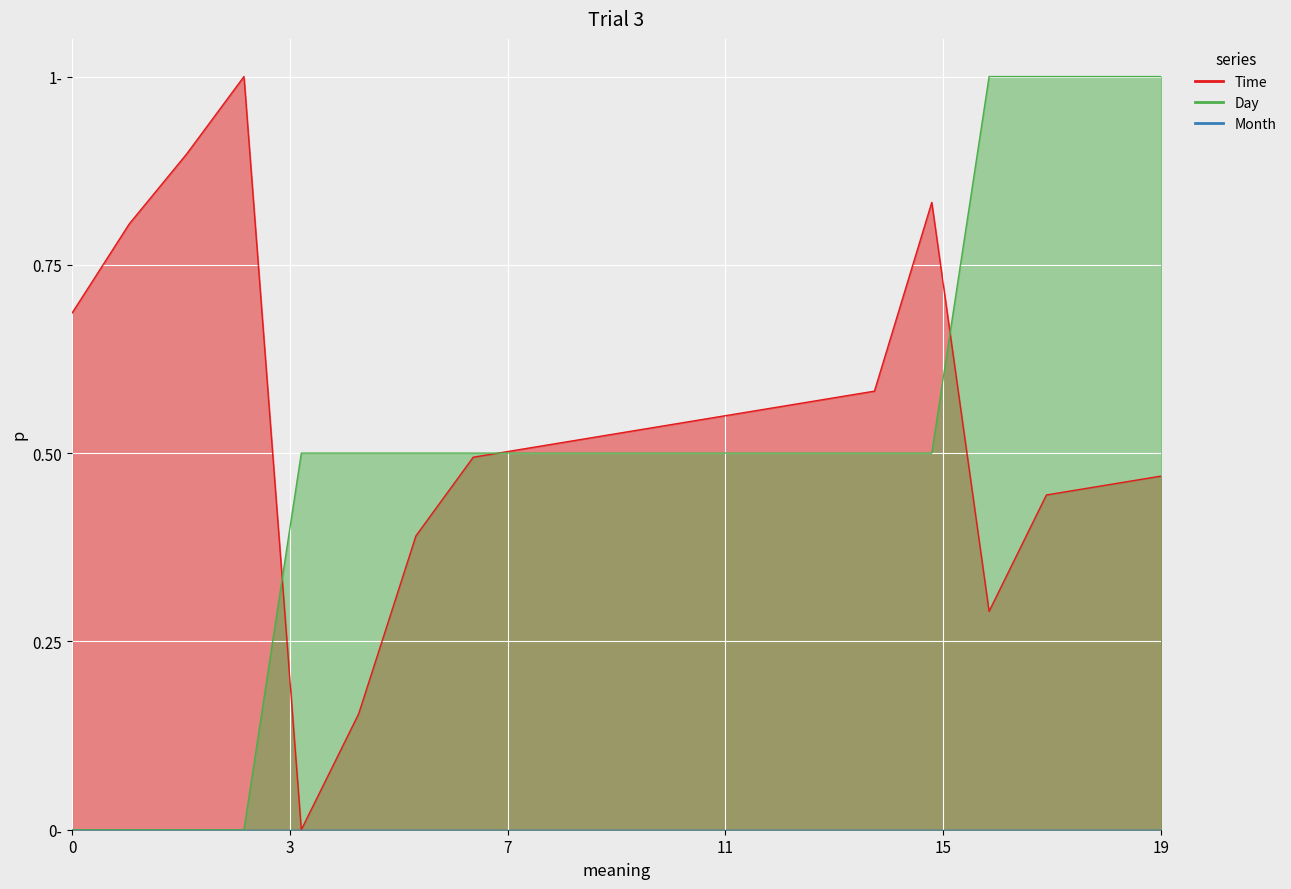

What is the difference between the maximum and minimum values in the Day series?

1.0